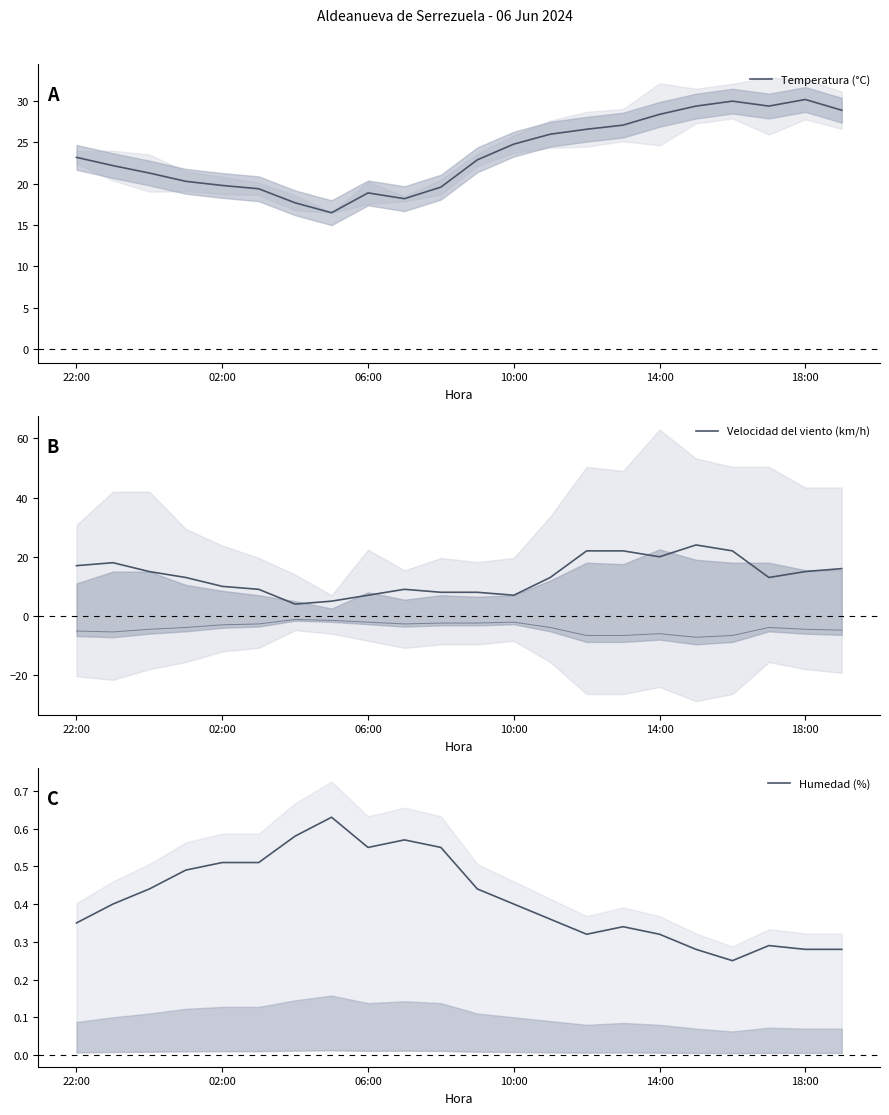

Count the number of data series in this chart.

3